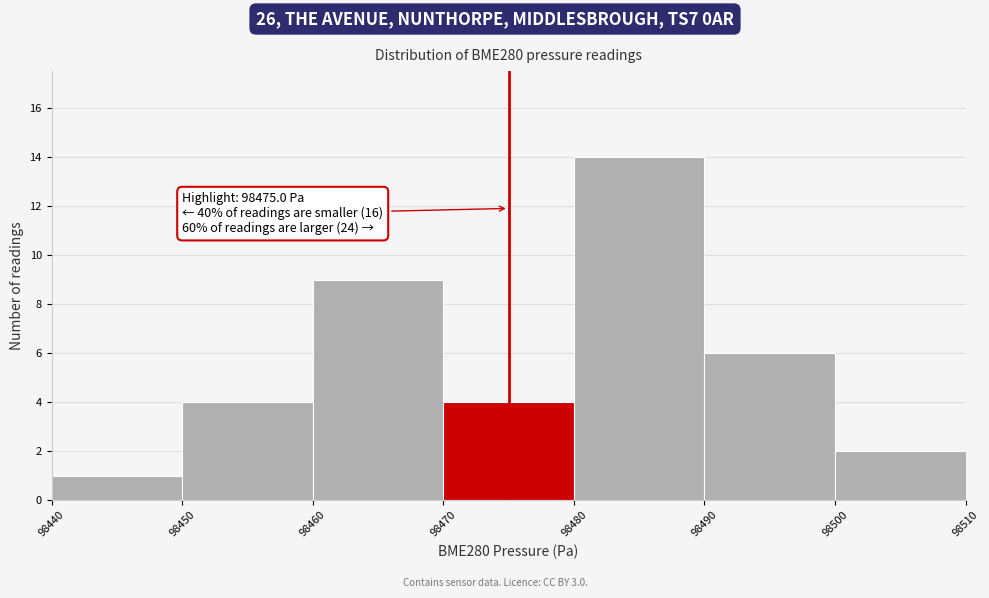

Which range on the x-axis has the tallest bar?

98480 to 98490